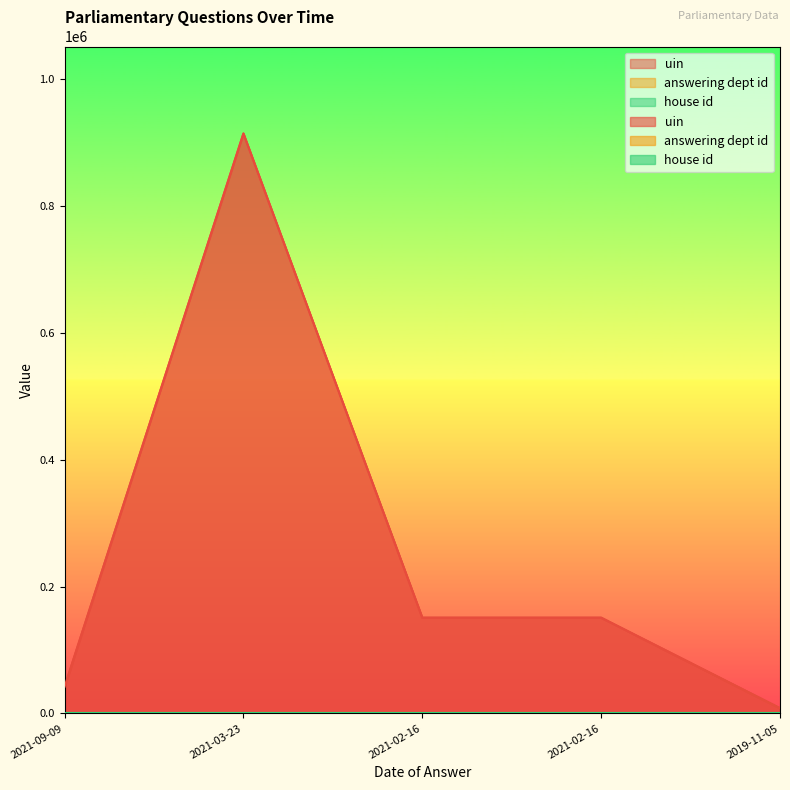

Reading right to left, list all the values displayed in this chart.

uin: 8266	150856	150855	913810	42002
answering dept id: 11	201	201	201	201